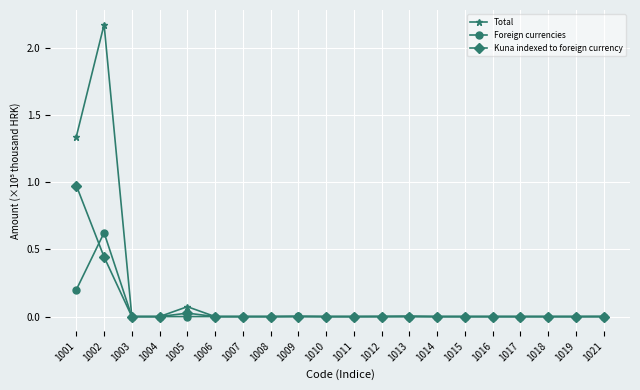

Which series changed the most between 1001 and 1017?

Total